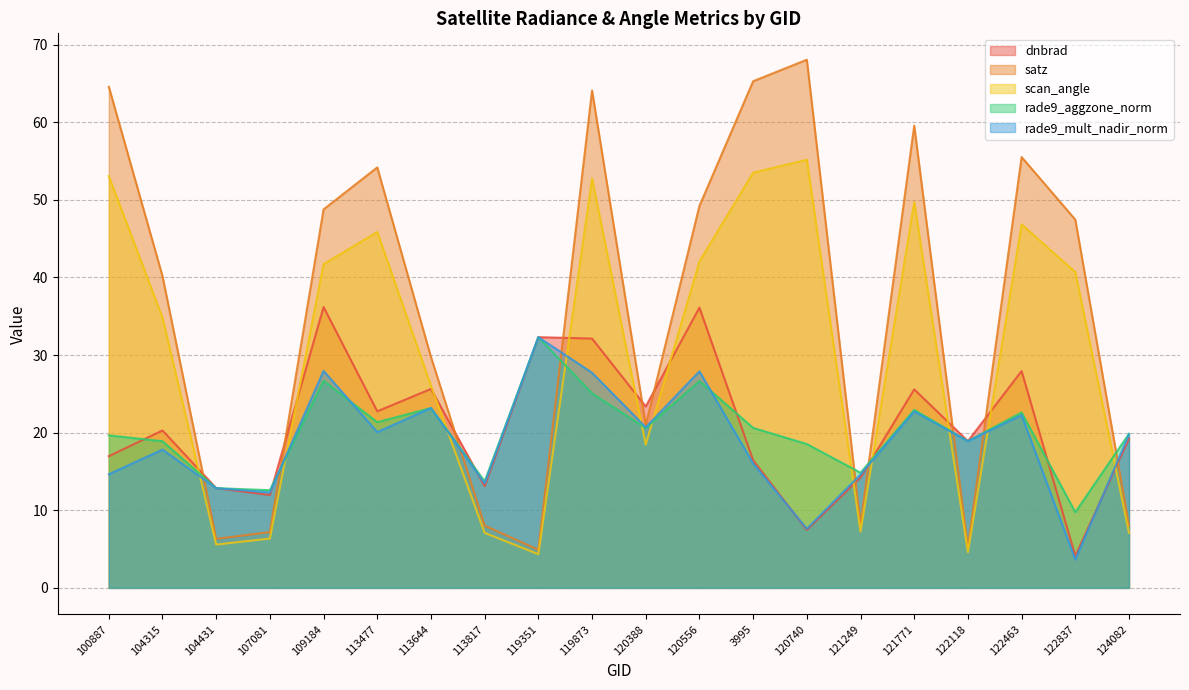

How many times do dnbrad and satz cross each other?

11